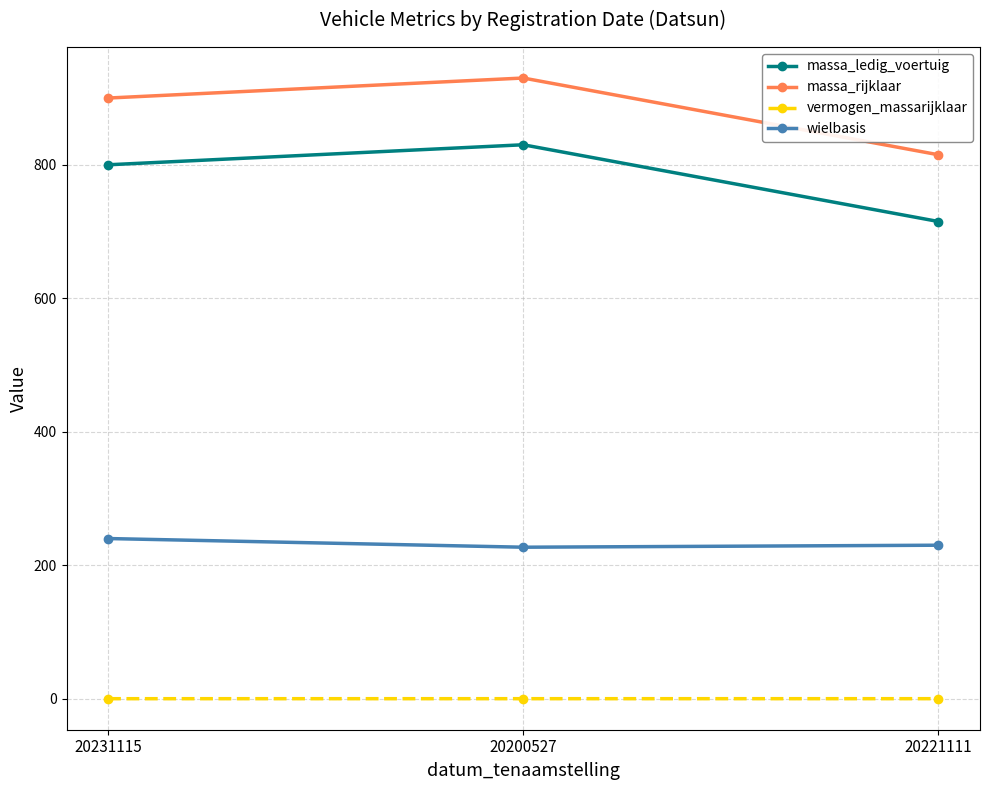

Where is massa_ledig_voertuig nearest to the value 772?

20231115